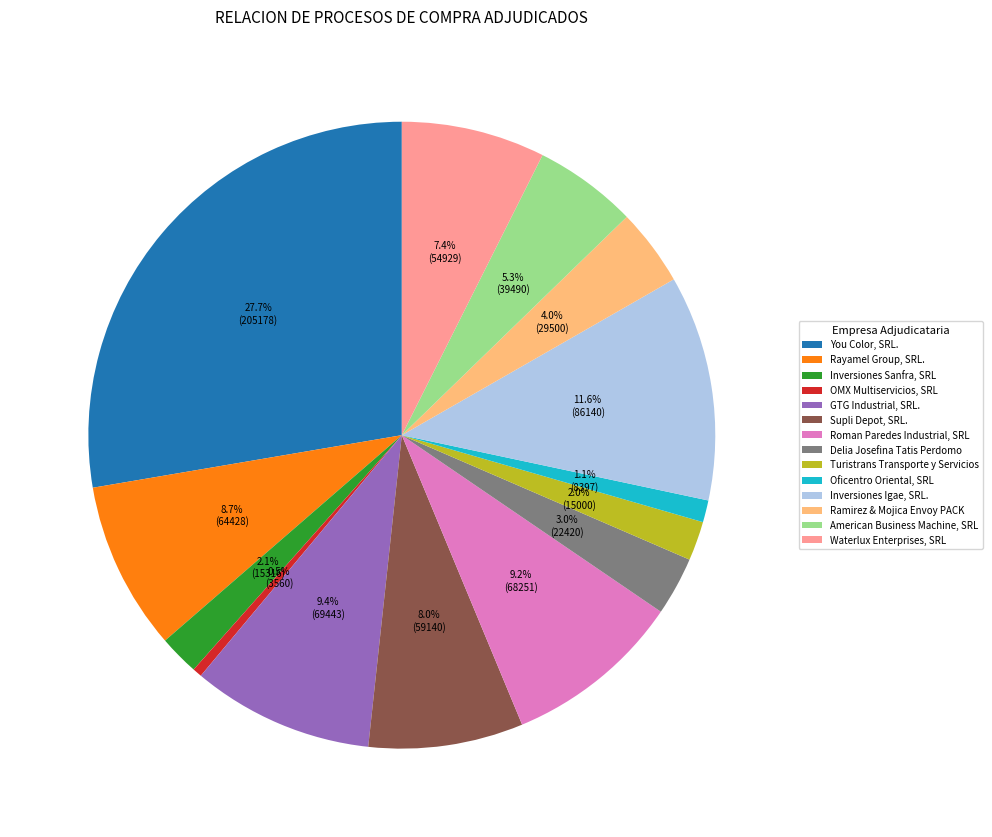

Is Supli Depot, SRL. the majority of the pie?

No